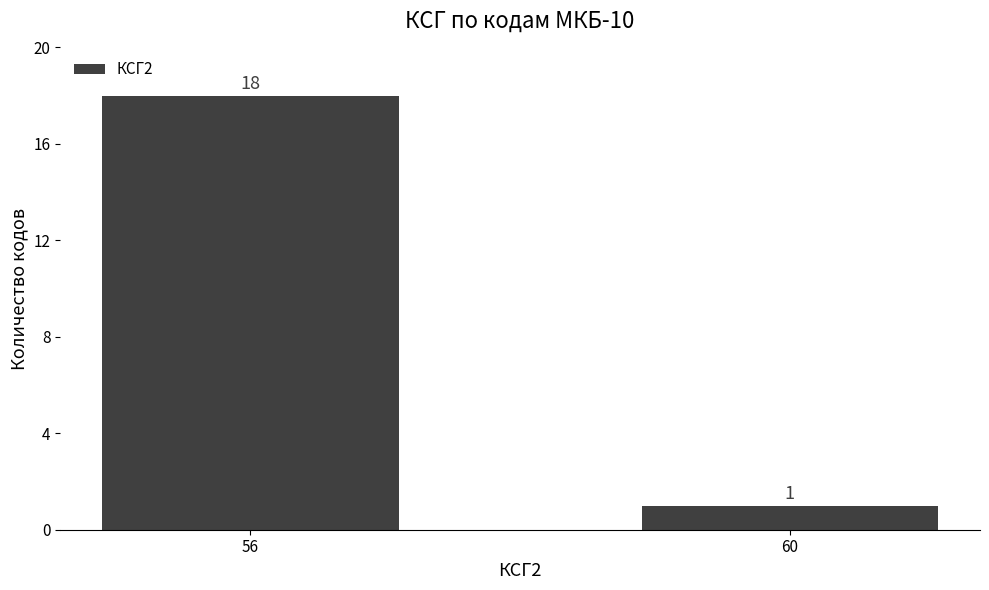

Which label corresponds to the largest value in the chart?

56